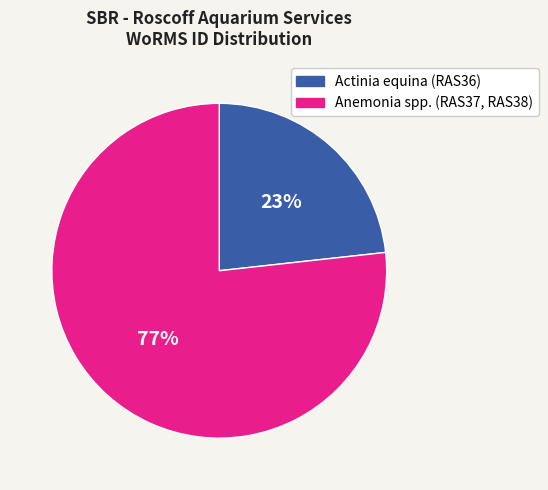

True or false: Anemonia spp. (RAS37, RAS38) accounts for 85% of the total.

False